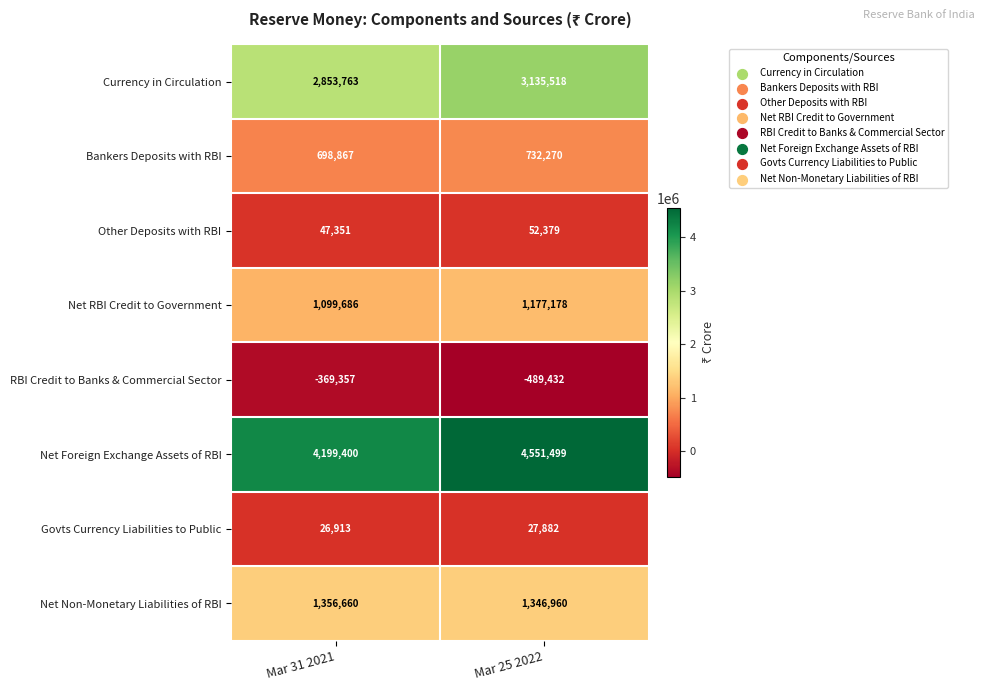

How many series are shown in this chart?

8